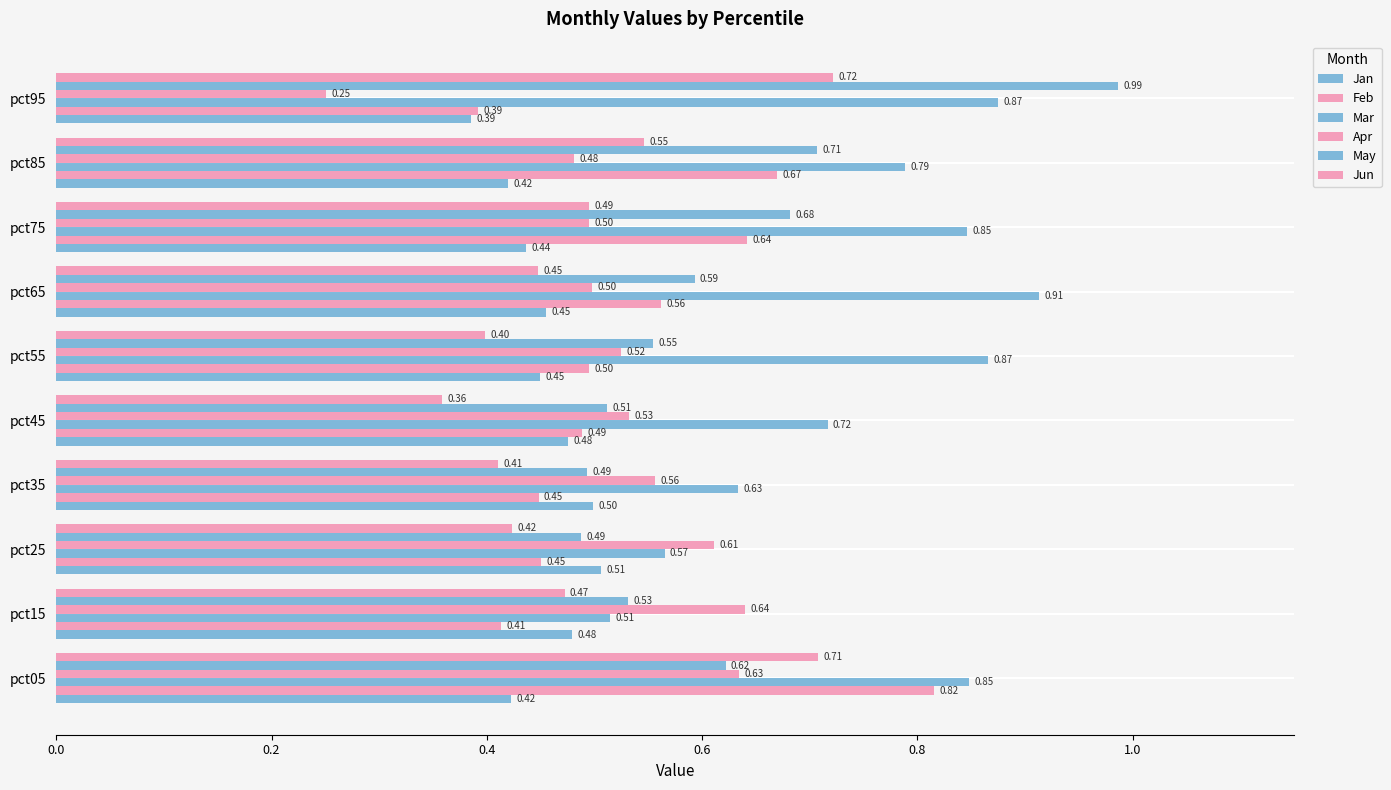

What is the difference between the second highest and minimum values in the Mar series?

0.4